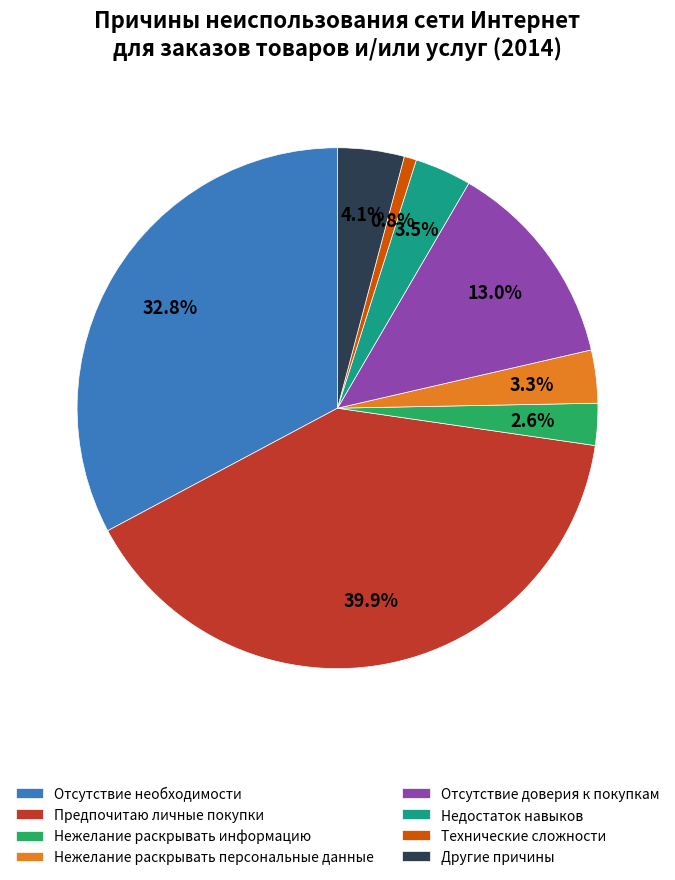

Which slice is the largest?

Предпочитаю личные покупки